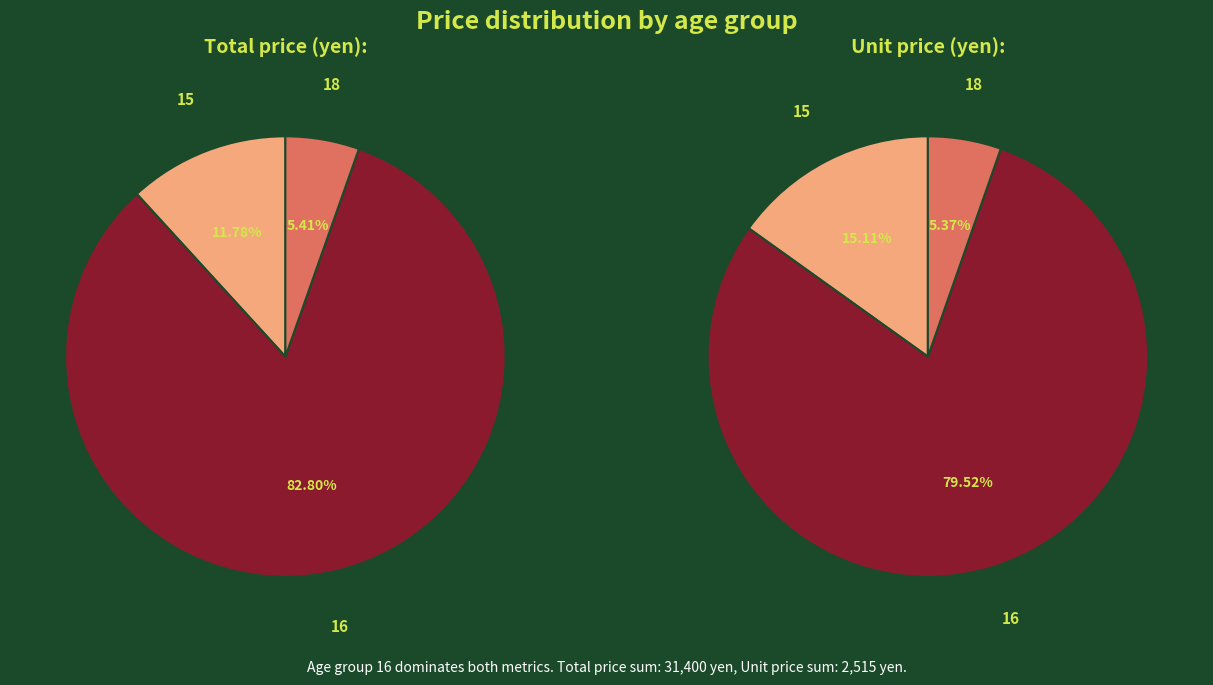

How many slices are in this pie chart?

3